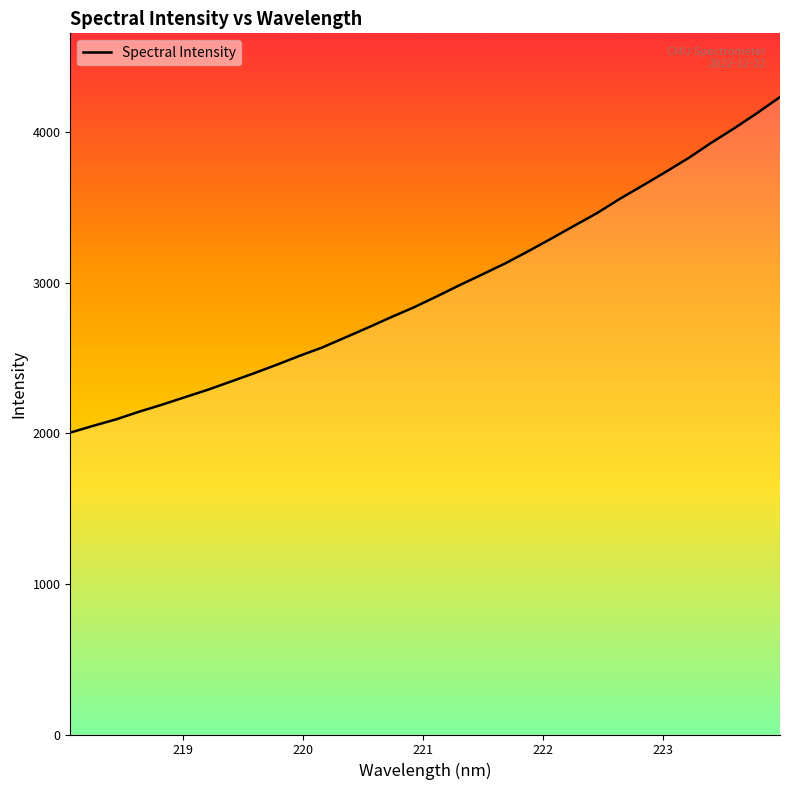

How many lines are shown in the chart?

1